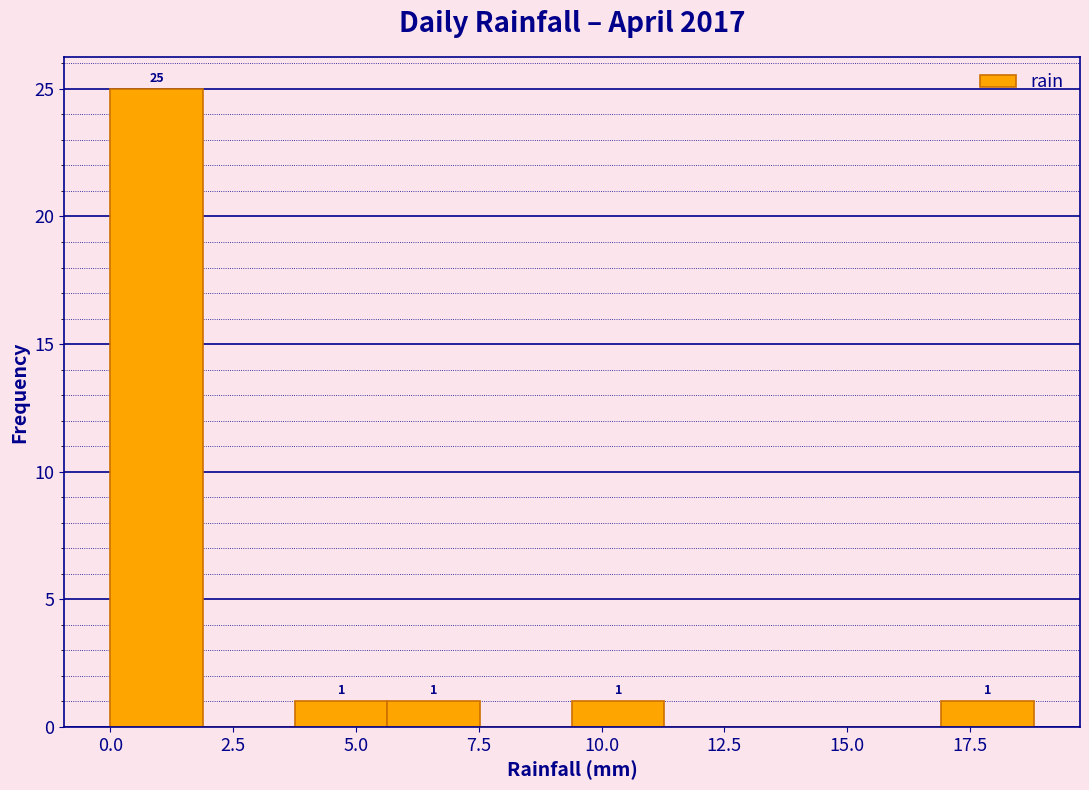

Around what value on the x-axis is the tallest bar? Give the approximate position of its centre, as read against the axis.

1.0